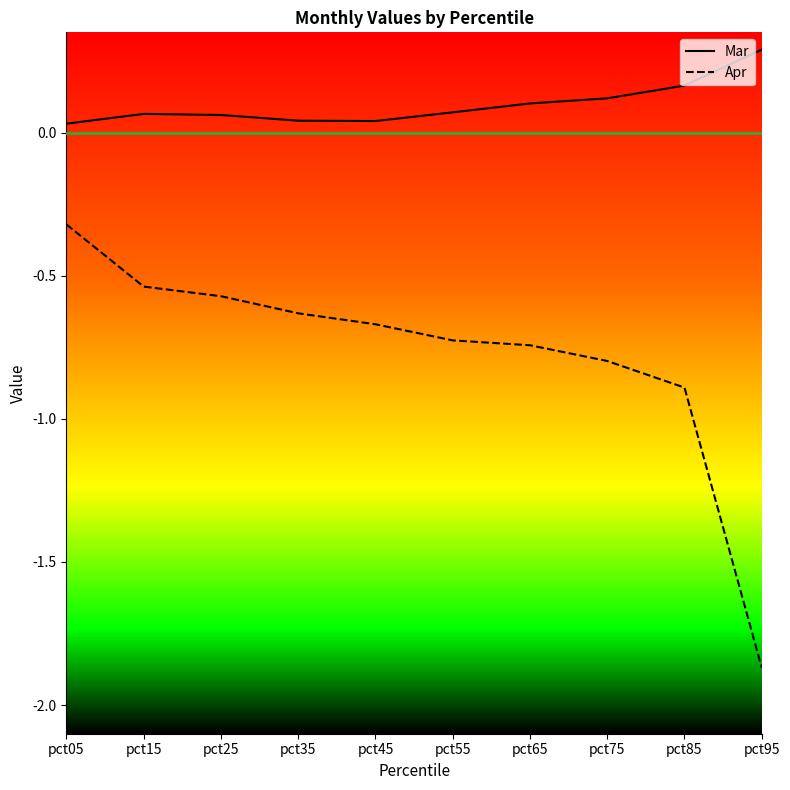

True or false: Mar and Apr cross at least once.

False